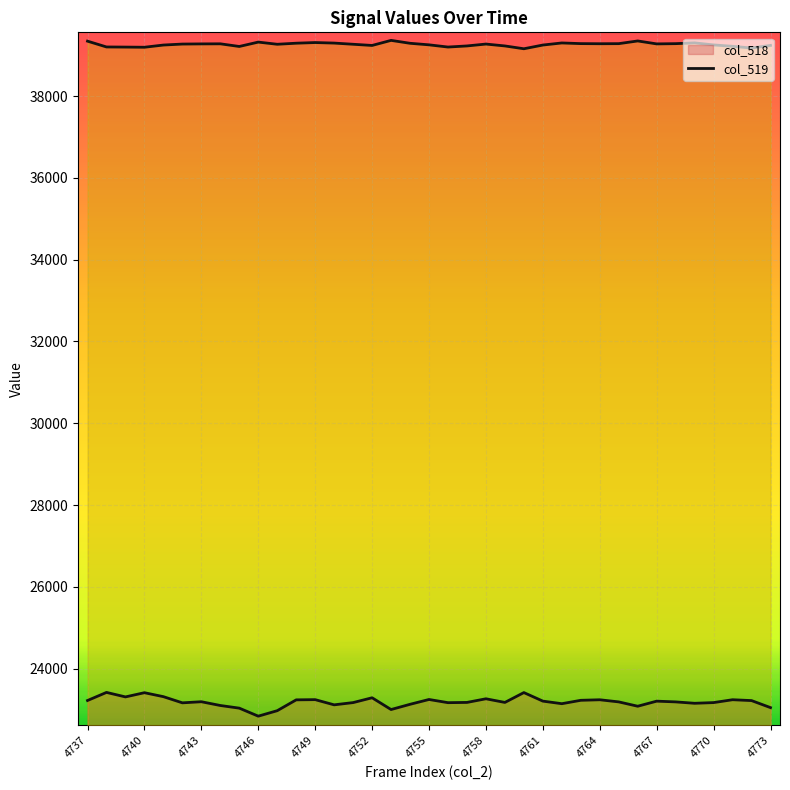

What is the value of the col_519 line point at the 31st from the left?

39279